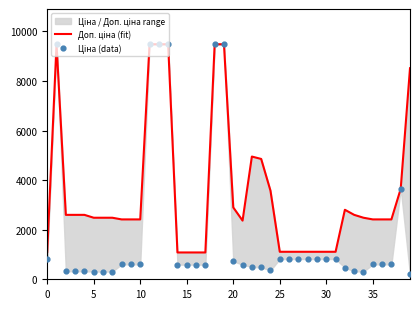

Which series contains the lowest Y value?

Ціна (data)